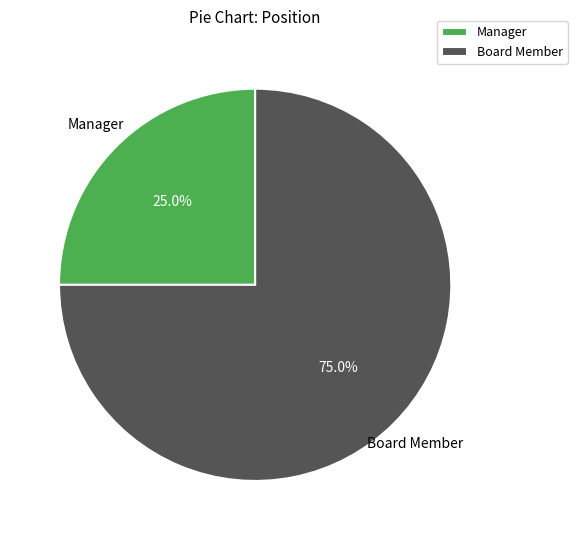

Count the number of slices in the pie.

2